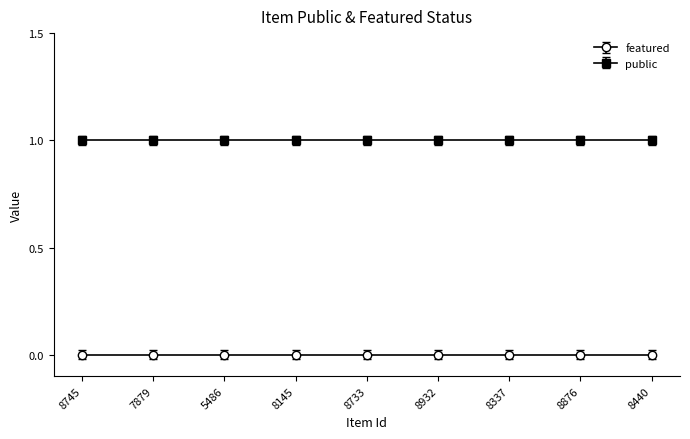

Is it true that public equals 2 at 8932?

False